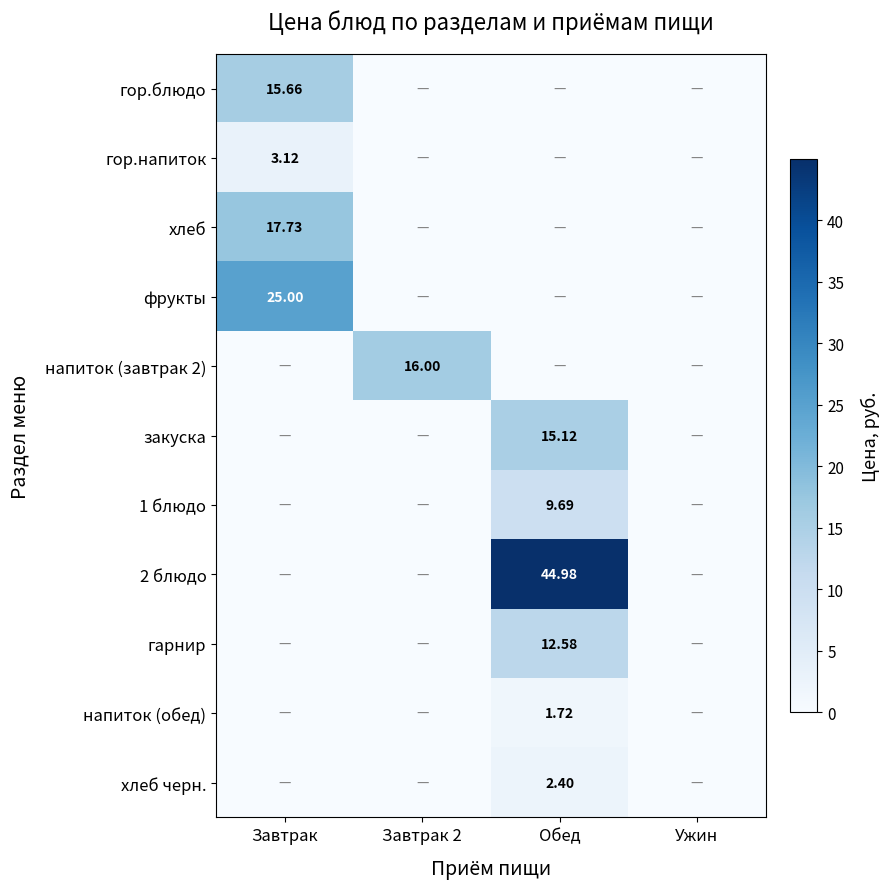

At which category is the sum across all series the highest?

Обед